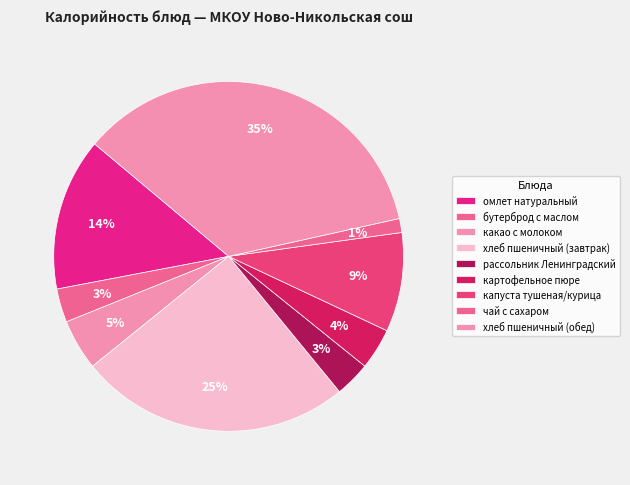

How many slices are in this pie chart?

9